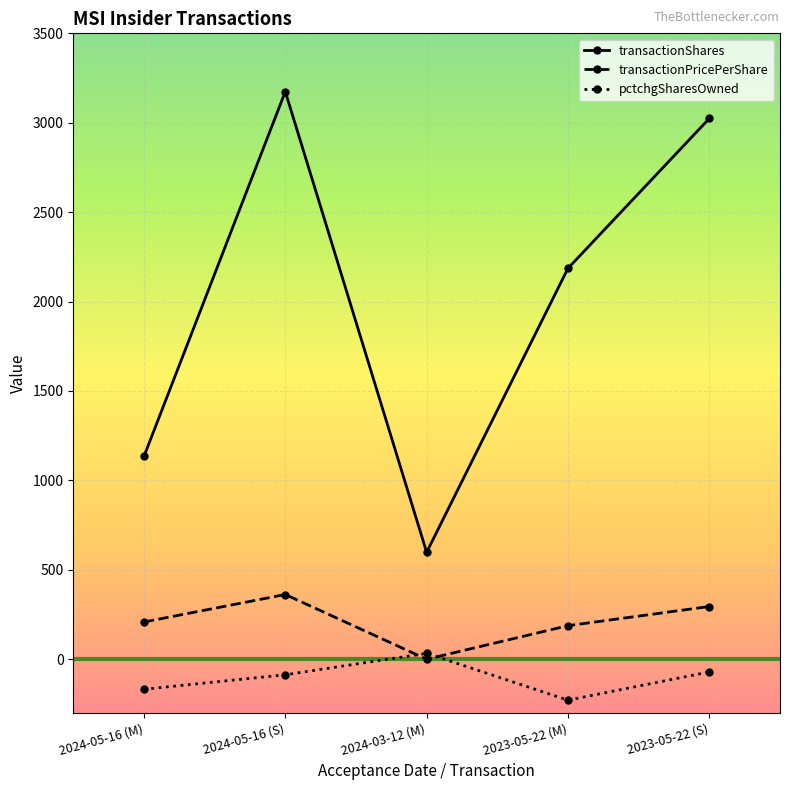

At which category does the chart reach its minimum across all series?

2023-05-22 (M)